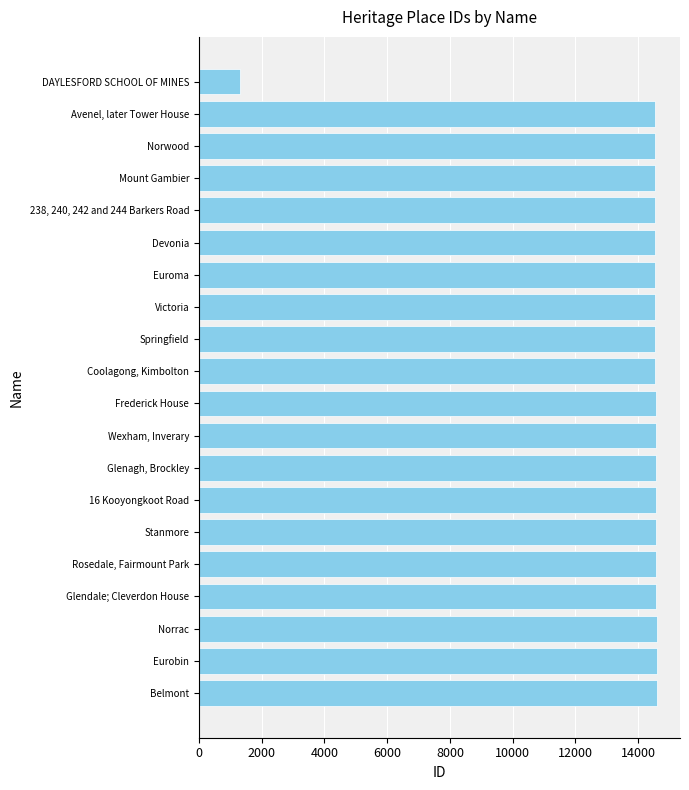

The value at Devonia is 14541. True or false?

True